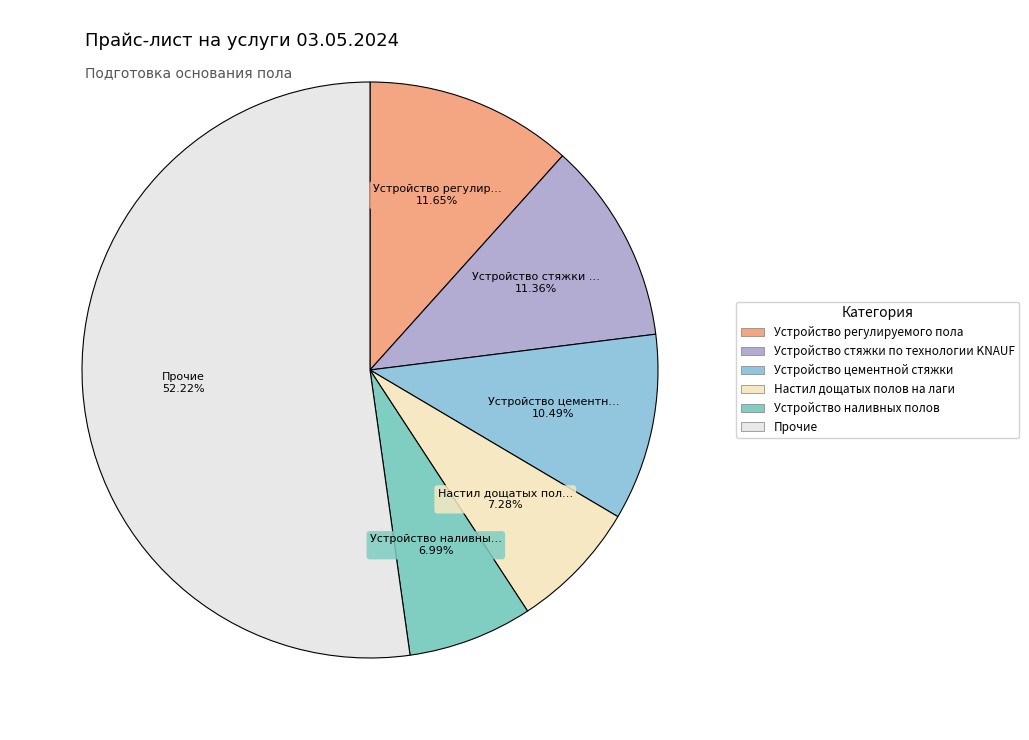

To the nearest percent, what is the difference between the largest and smallest slice percentages?

45%